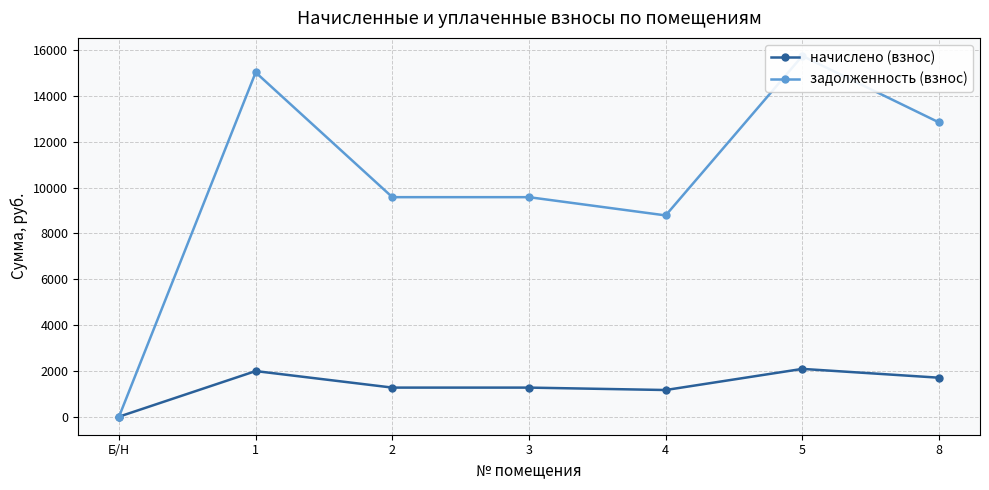

What value does the начислено (взнос) series have at 2?

1268.9